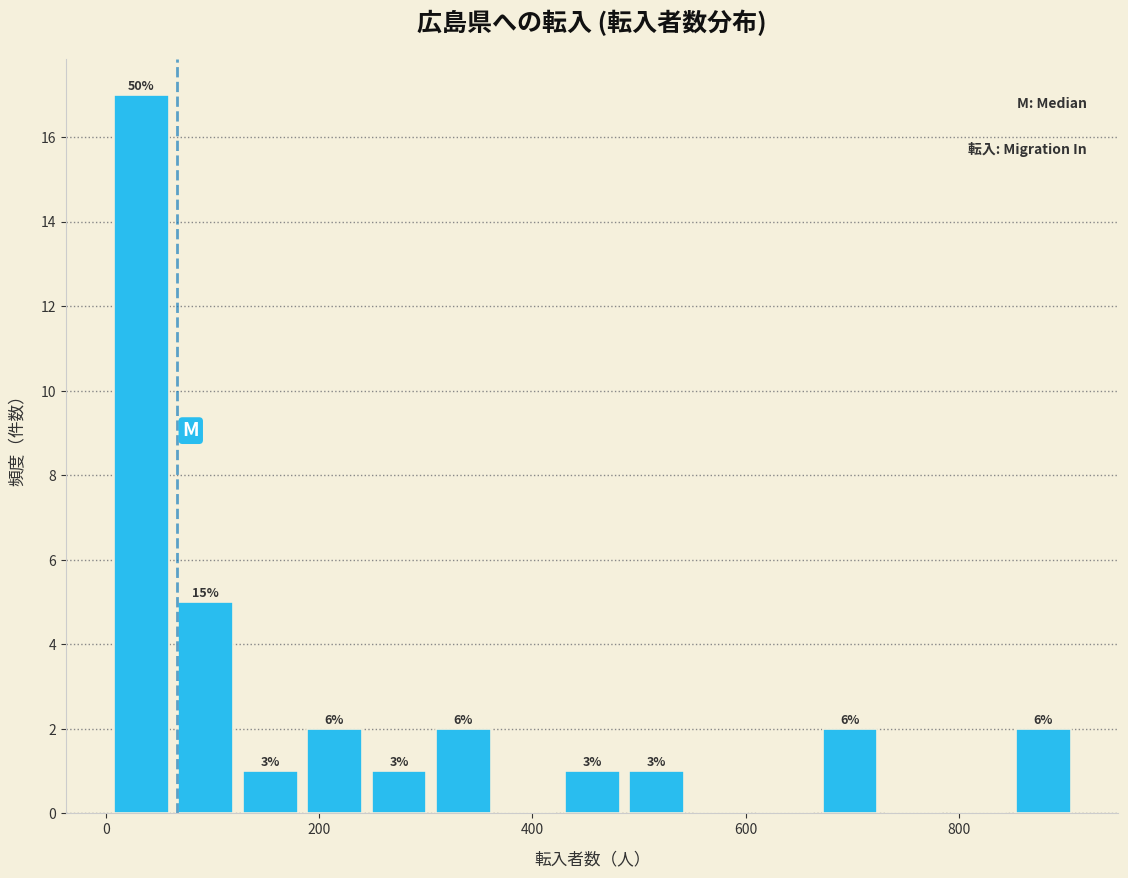

Read against the x-axis, roughly where is the centre of the tallest bar?

40